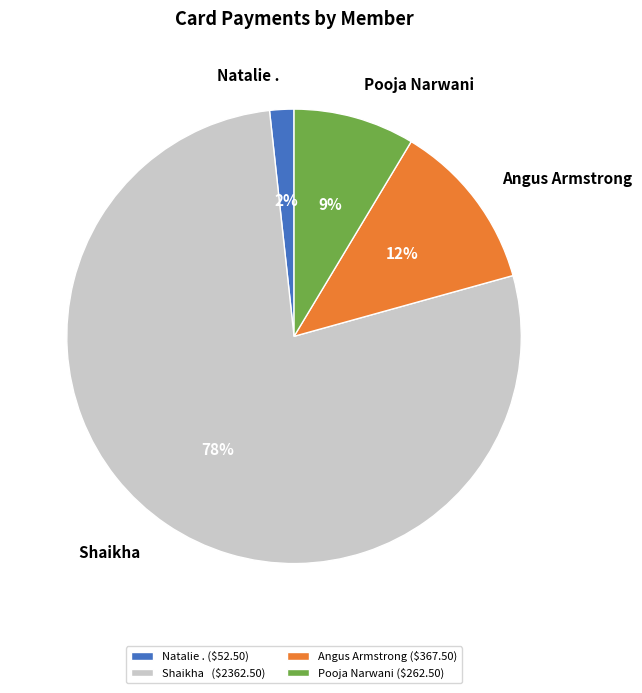

Combined, do Pooja Narwani and Shaikha account for over 50%?

Yes